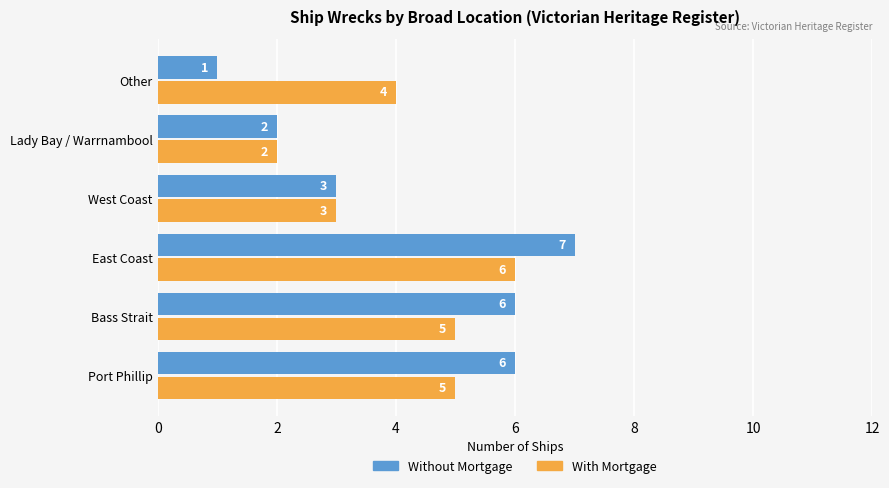

What is the smallest value displayed?

1